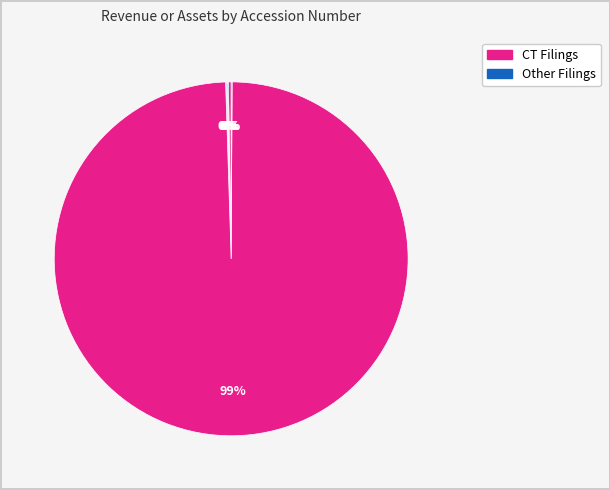

To the nearest percent, what is the average slice percentage?

17%